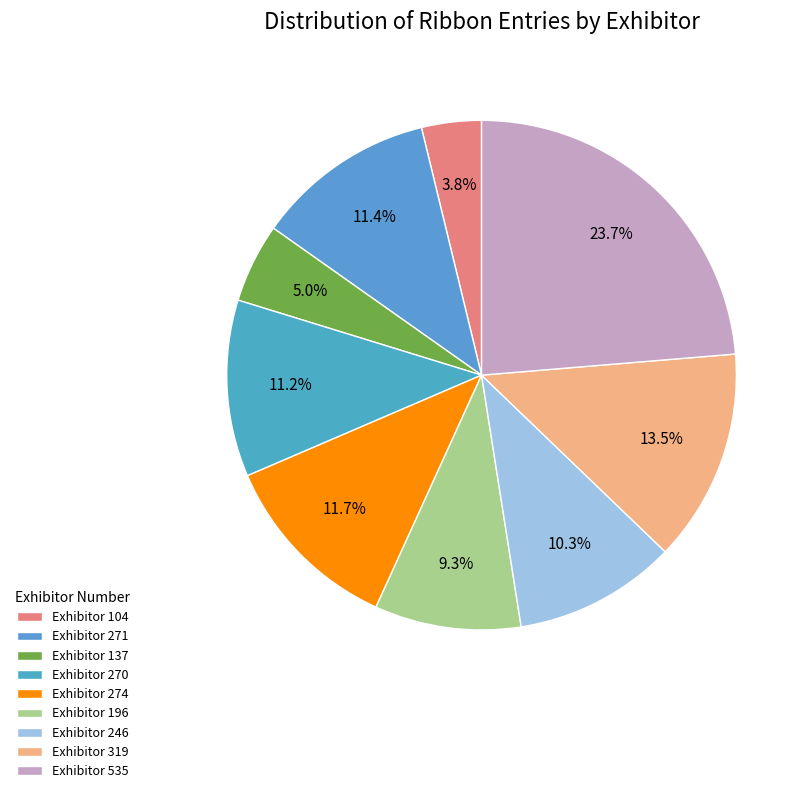

How many slices are in this pie chart?

9